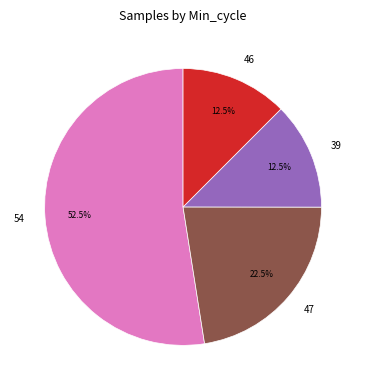

Which slice is the largest?

54